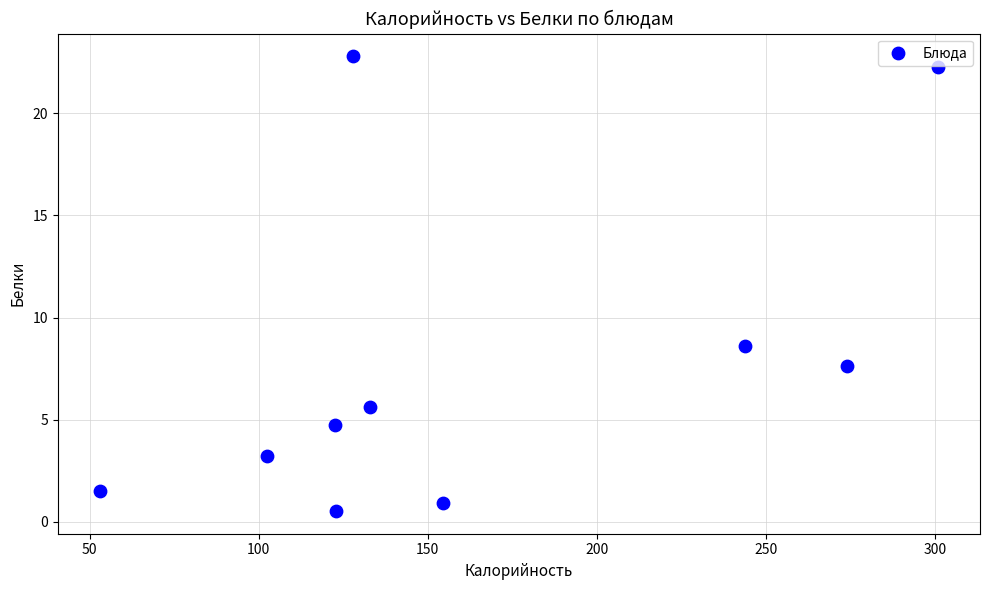

What Y value in the scatter plot is closest to 11?

8.6